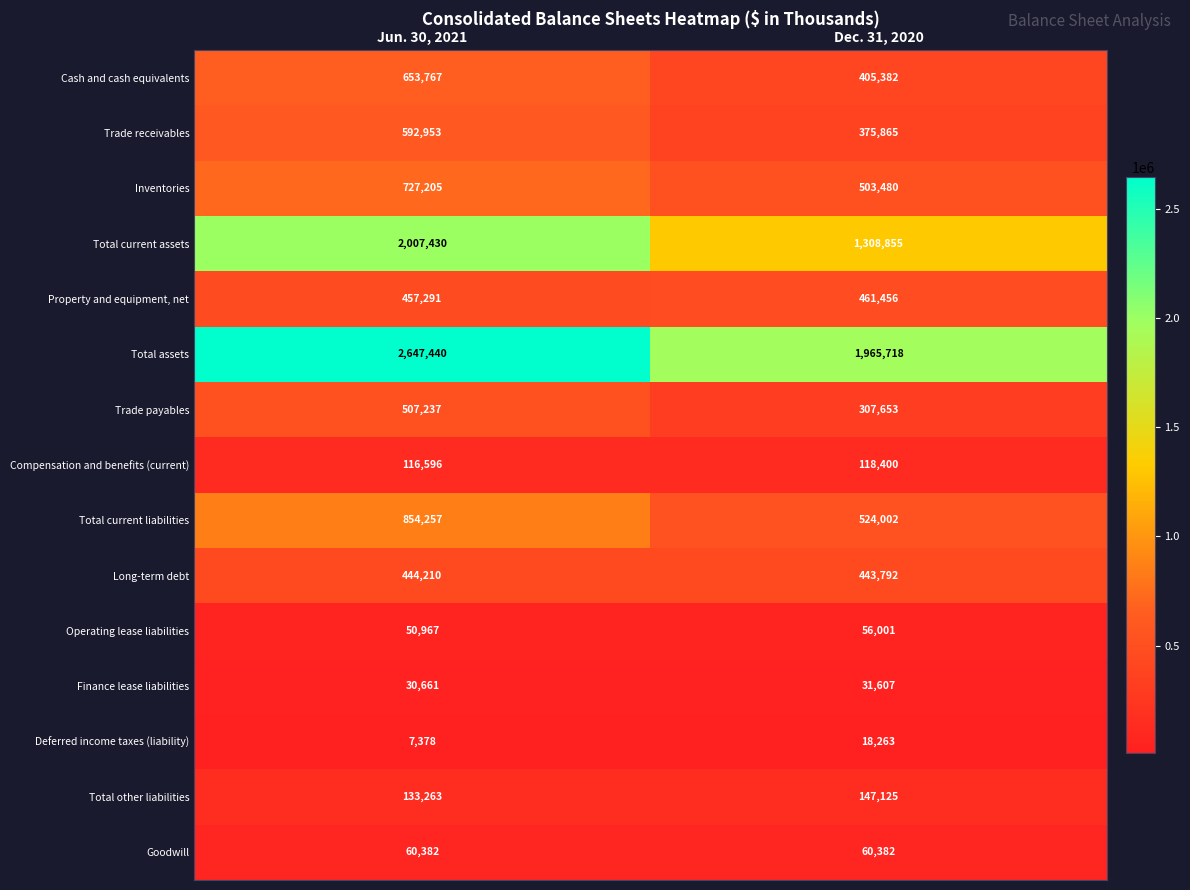

Is it true that Cash and cash equivalents equals 653767 at Jun. 30, 2021?

True